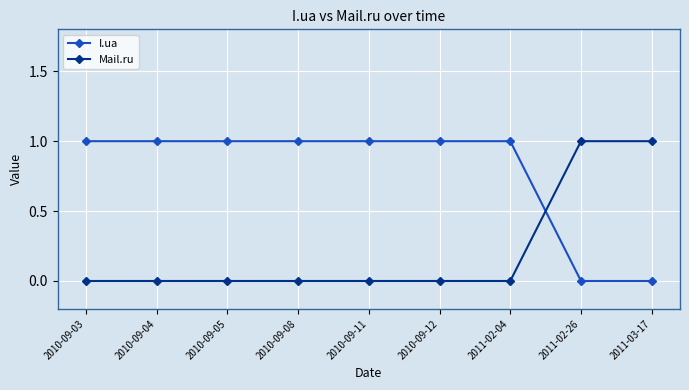

Rank the series at 2011-02-04 from highest to lowest value.

I.ua, Mail.ru